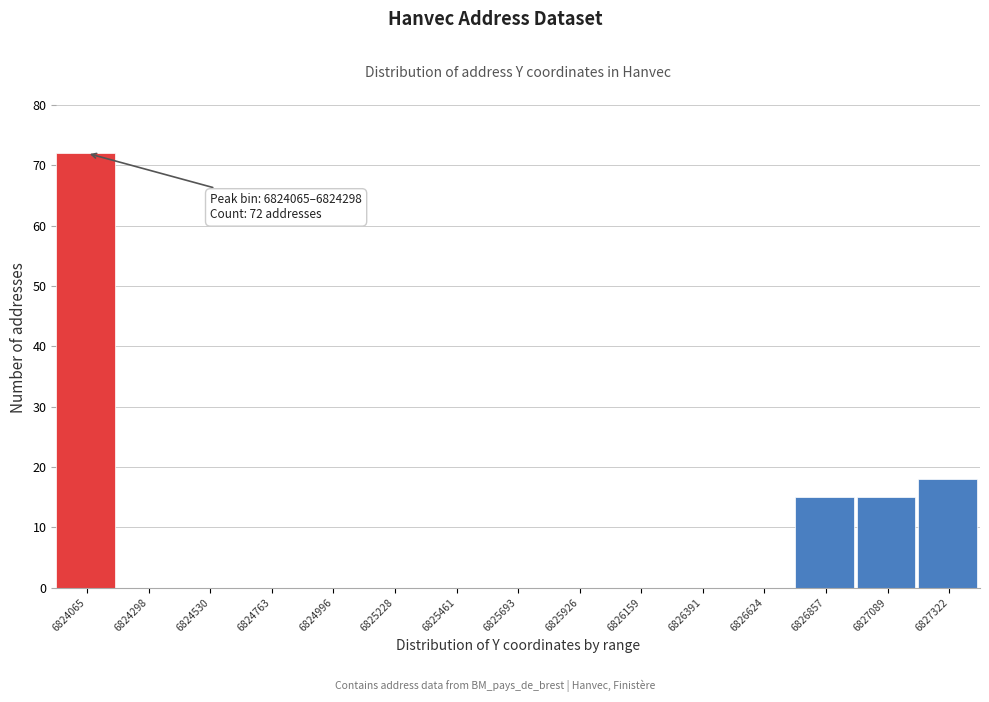

Reading left to right, list all the values displayed in this chart.

6824065=72	6824298=0	6824530=0	6824763=0	6824996=0	6825228=0	6825461=0	6825693=0	6825926=0	6826159=0	6826391=0	6826624=0	6826857=15	6827089=15	6827322=18